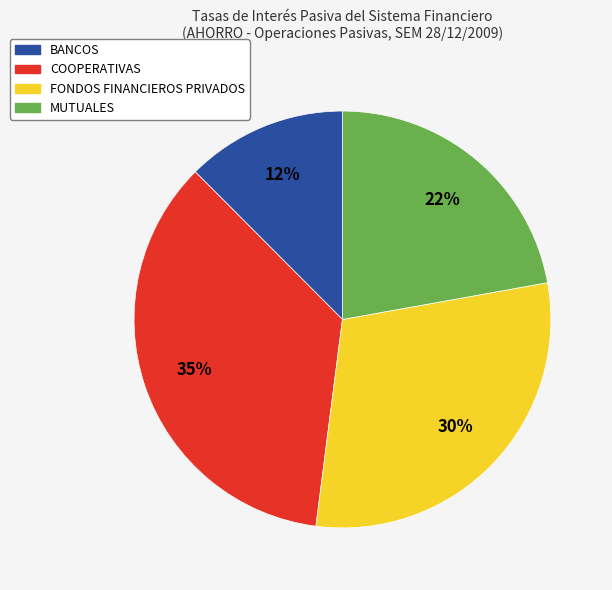

True or false: BANCOS accounts for 12% of the total.

True